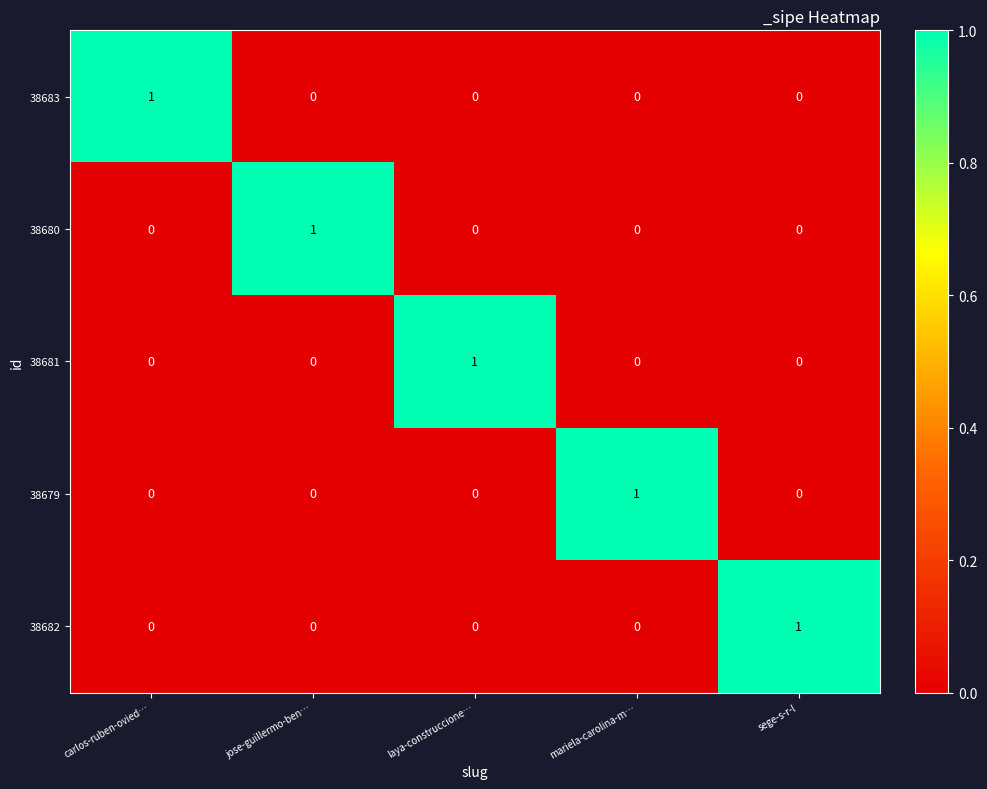

The value of 38679 at carlos-ruben-ovied… is 0. True or false?

True